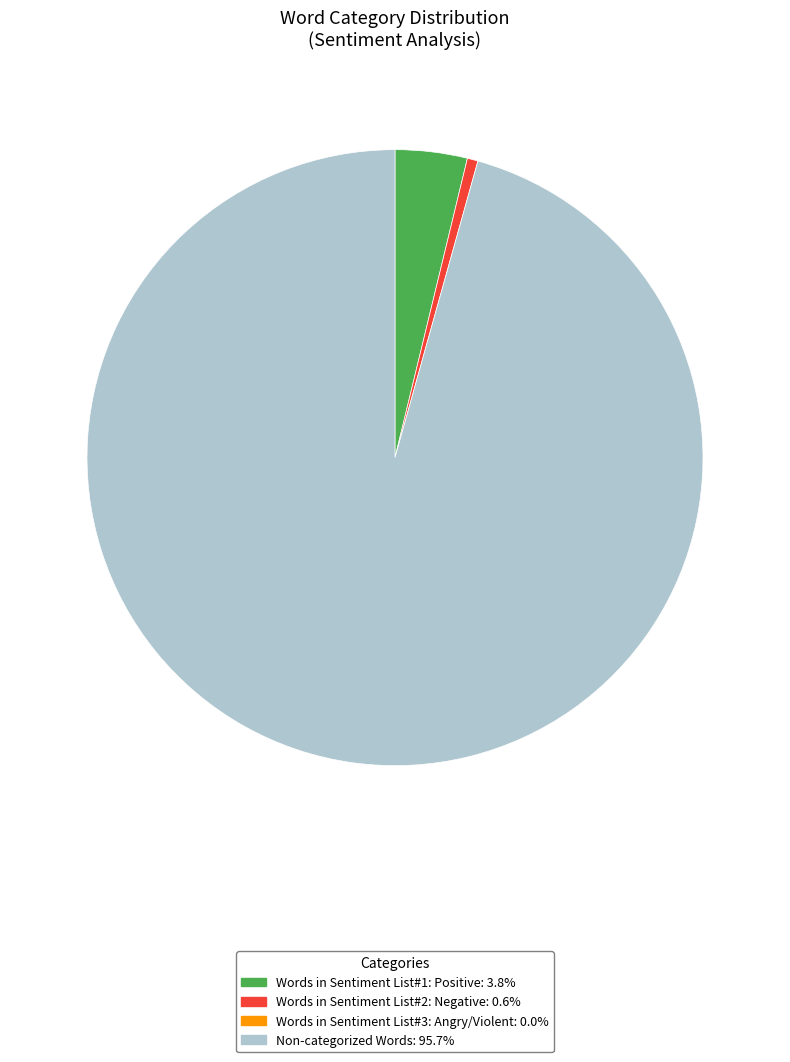

How many segments does this pie chart have?

3